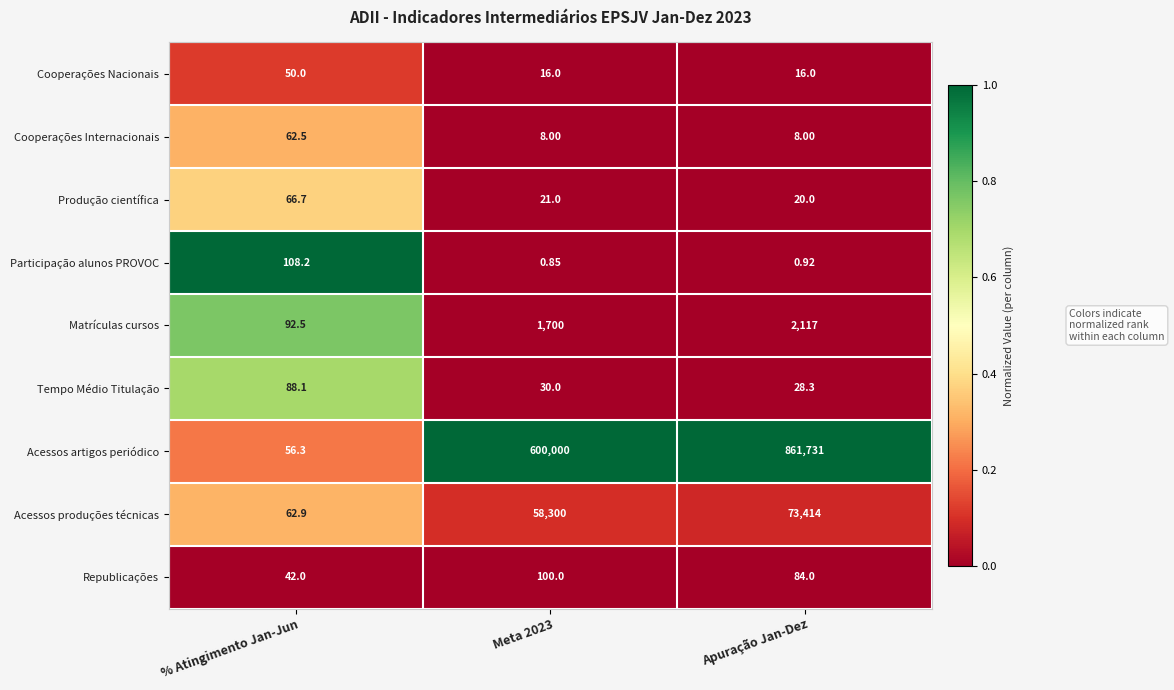

At % Atingimento Jan-Jun, list the series in order from largest to smallest.

Participação alunos PROVOC, Matrículas cursos, Tempo Médio Titulação, Produção científica, Acessos produções técnicas, Cooperações Internacionais, Acessos artigos periódico, Cooperações Nacionais, Republicações